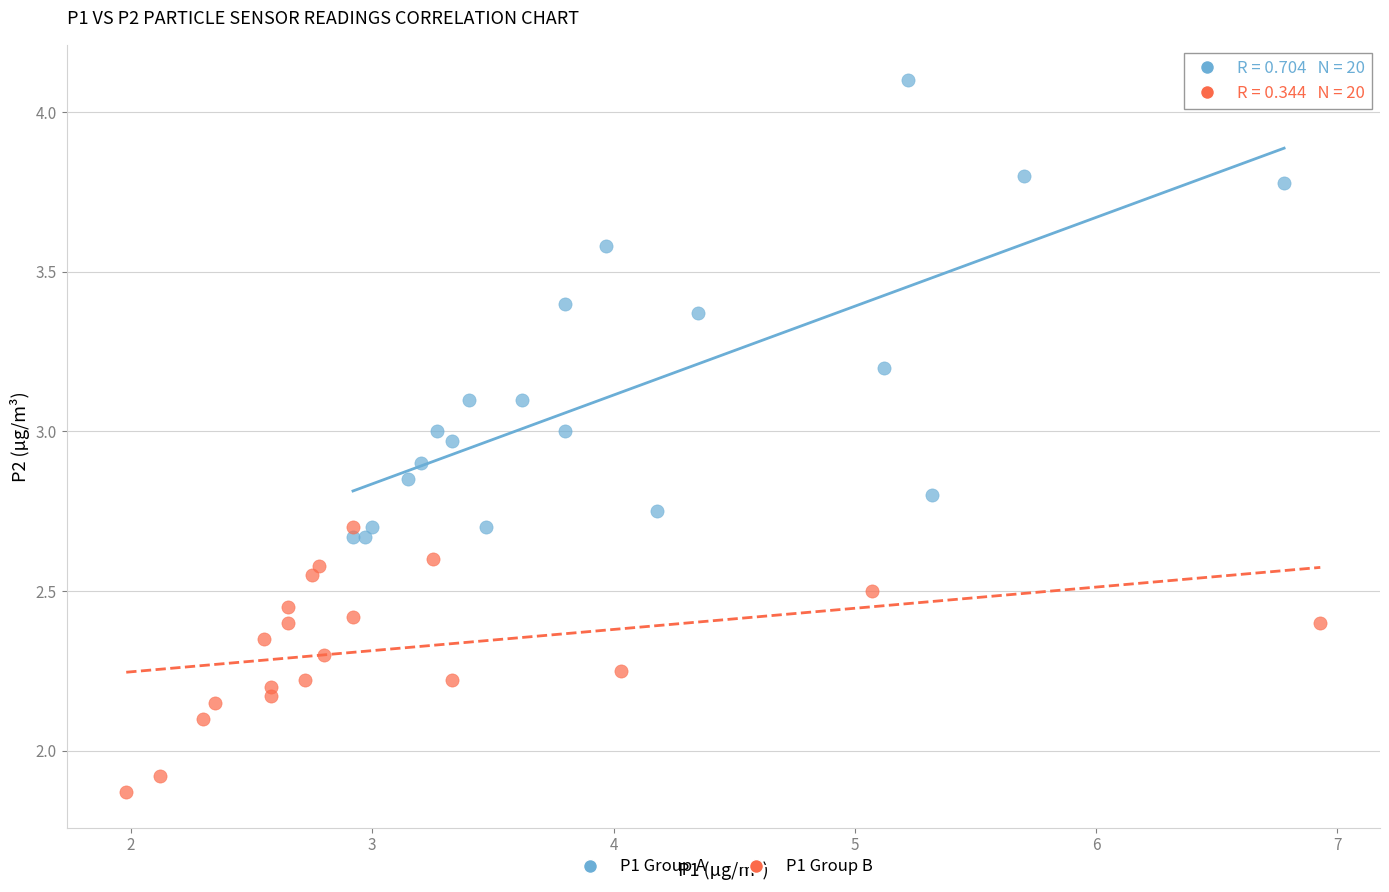

Which series contains the lowest Y value?

P1 Group B